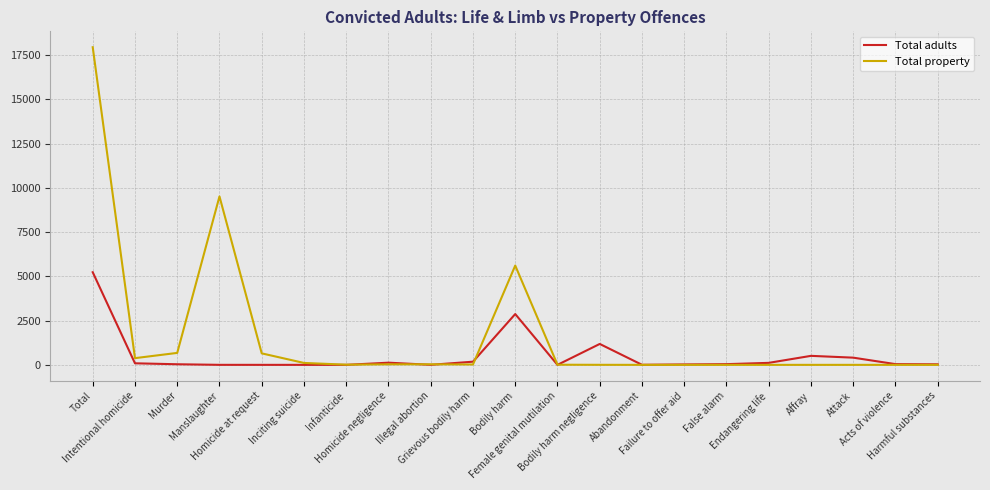

What position from the left is Infanticide?

7